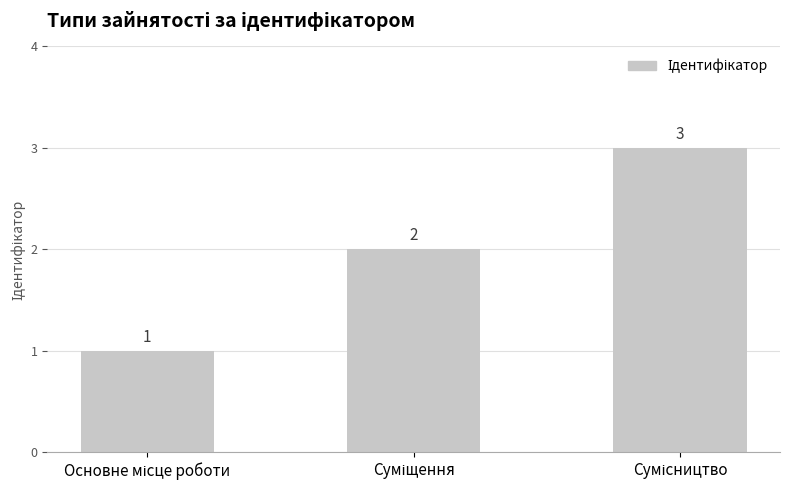

What is the sum of all values?

6